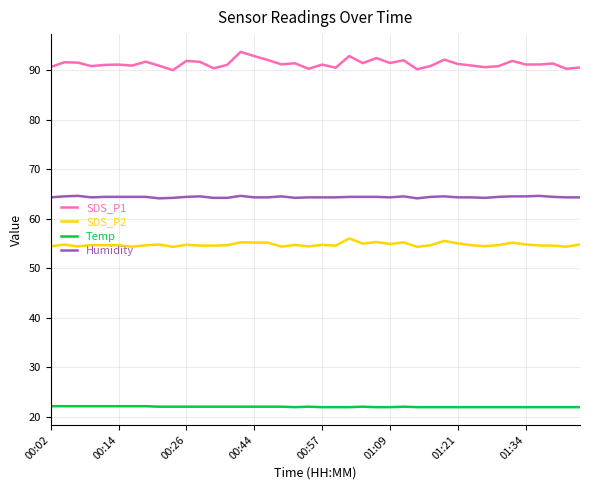

True or false: SDS_P2 and Humidity intersect in this chart.

False